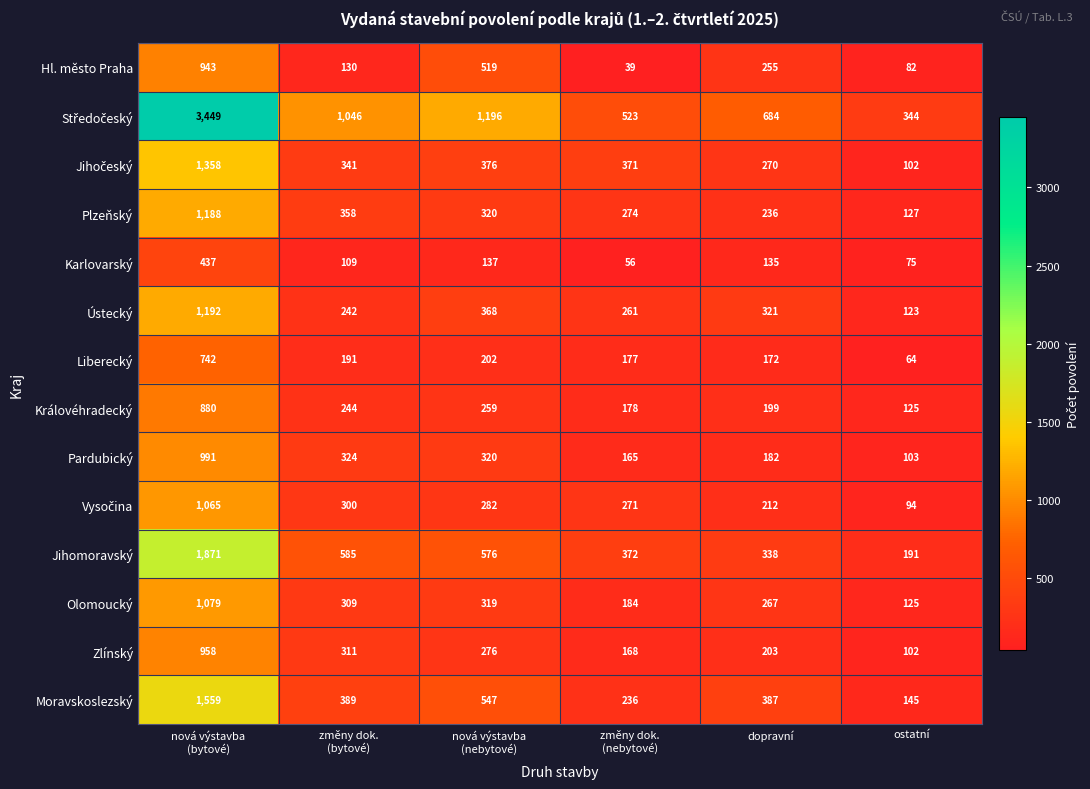

The Karlovarský series shows 120 at ostatní. True or false?

False